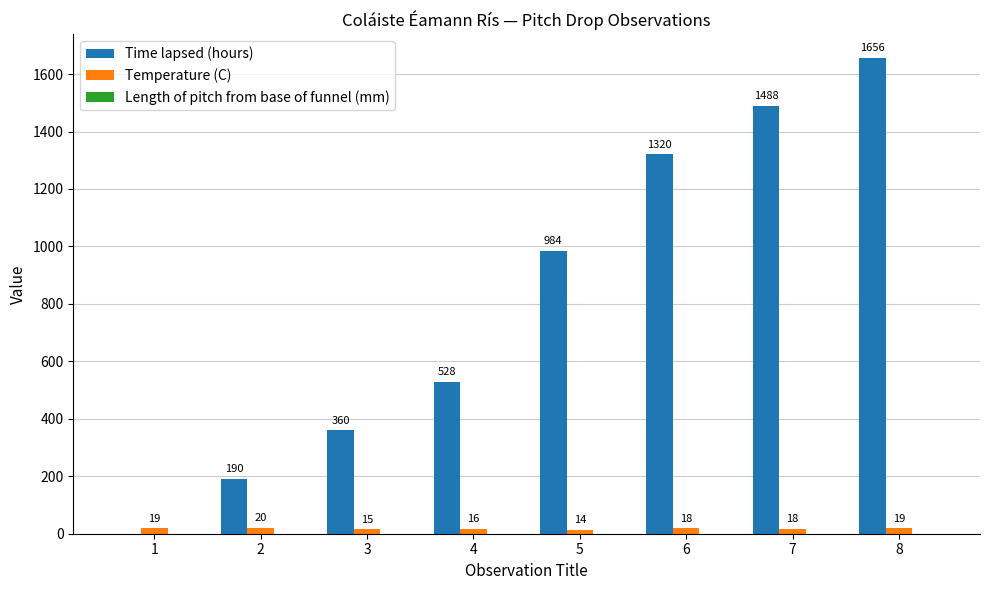

What is the greatest value displayed?

1656.0